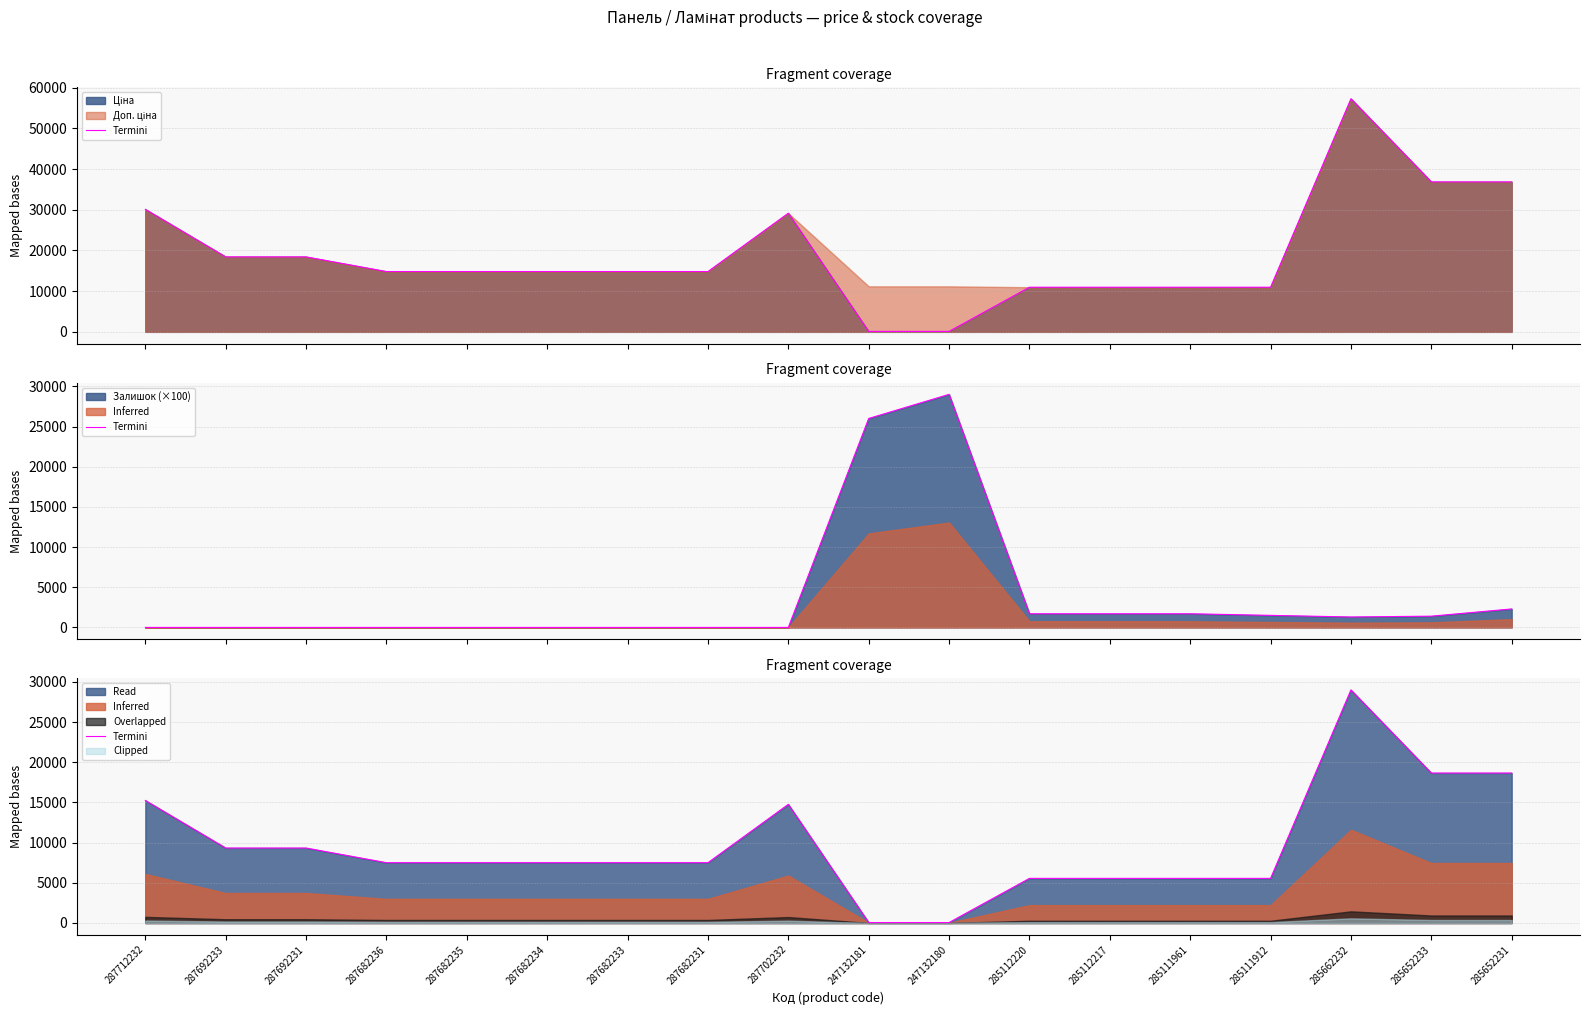

How many values are below 7504?

6